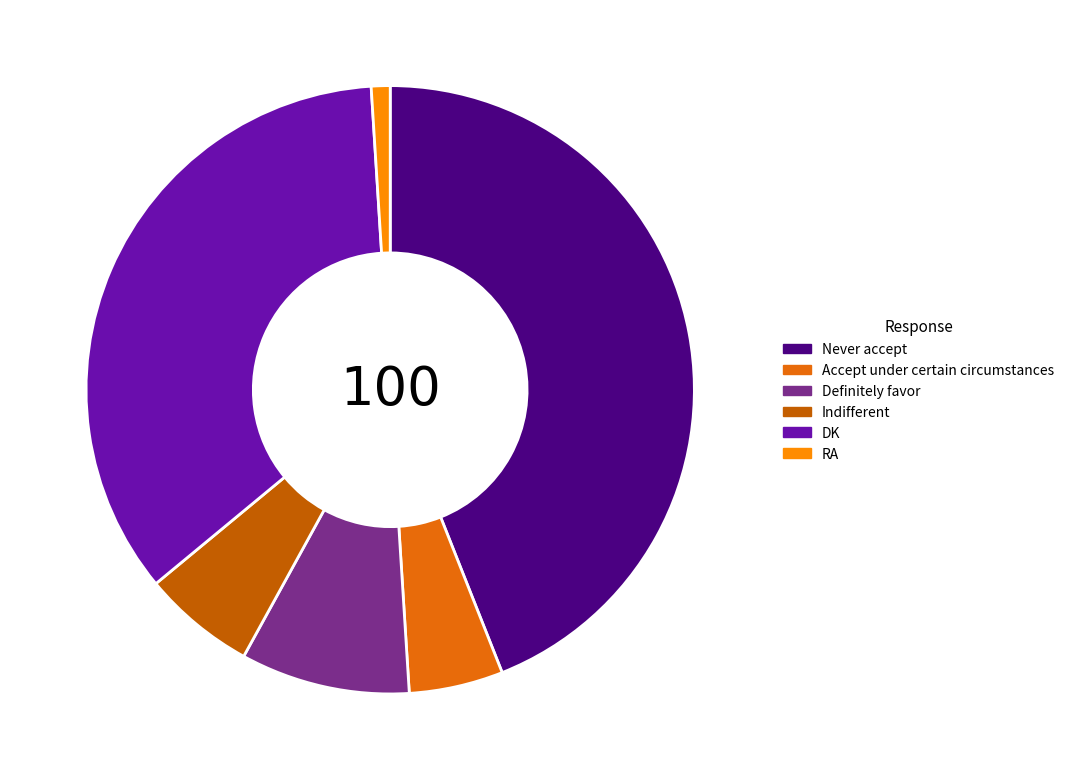

Rank the categories by value from lowest to highest.

RA, Accept under certain circumstances, Indifferent, Definitely favor, DK, Never accept